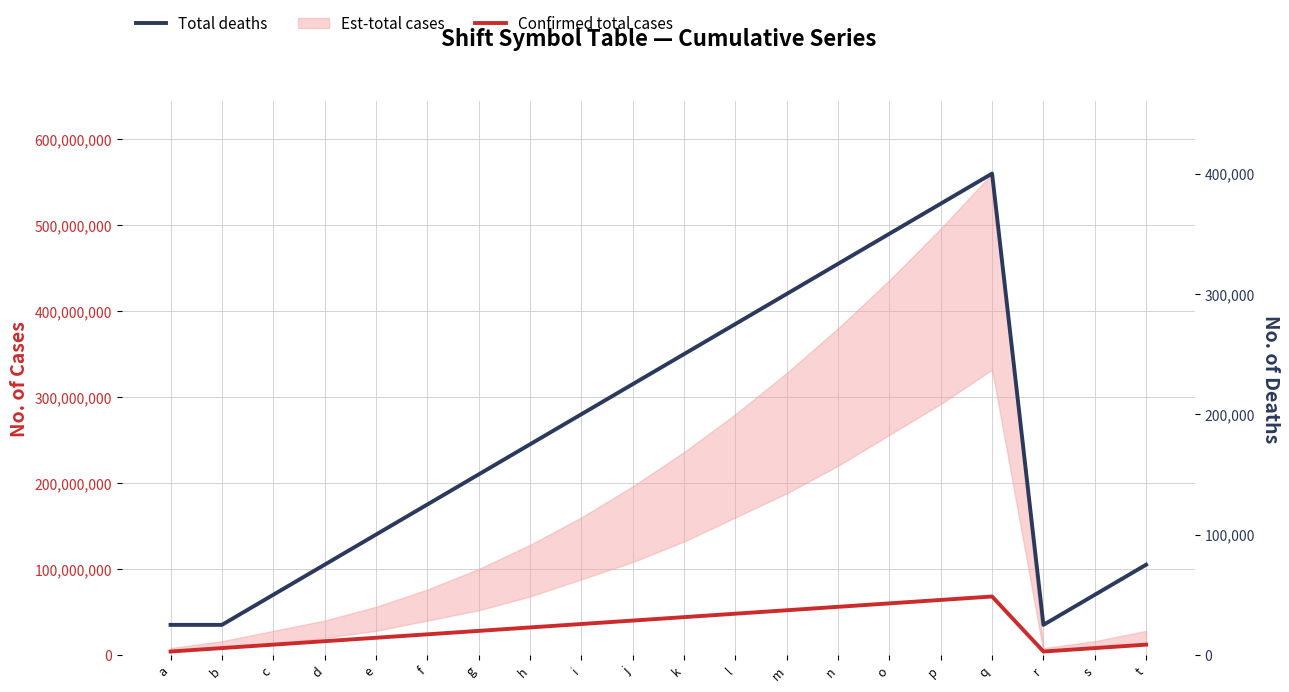

What is the value of the Confirmed total cases point at the 1st from the left?

4000000